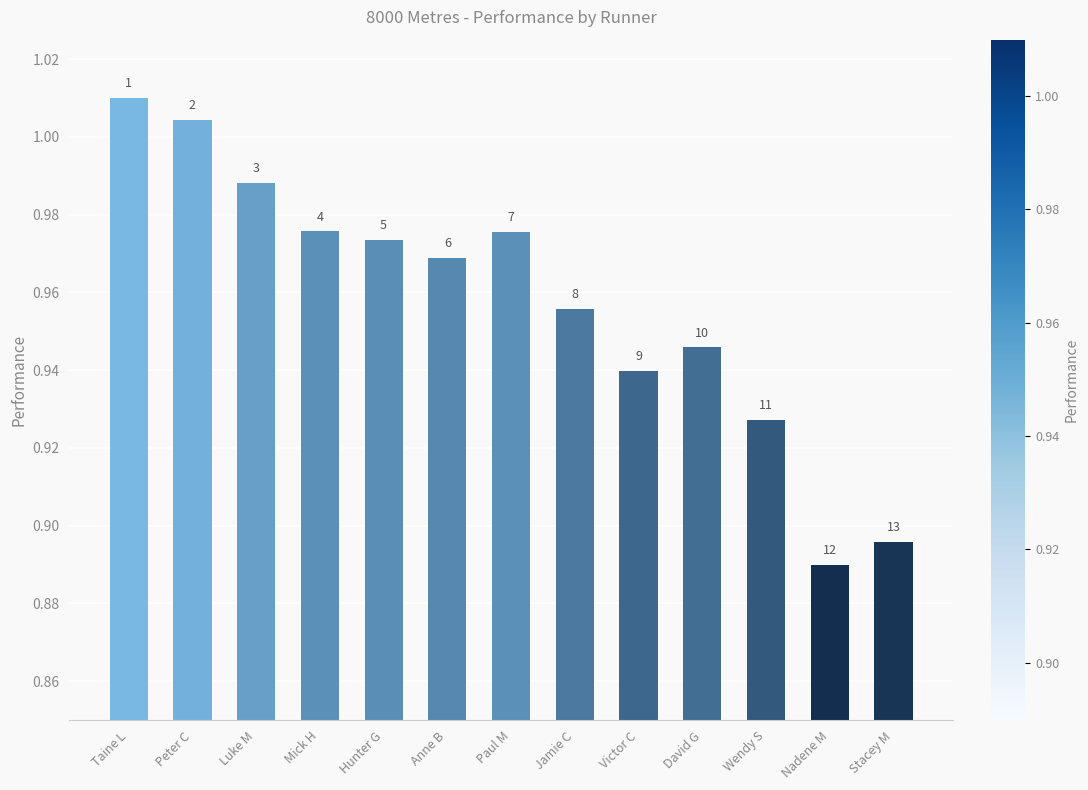

What is the difference between the values at Wendy S and Luke M?

0.1